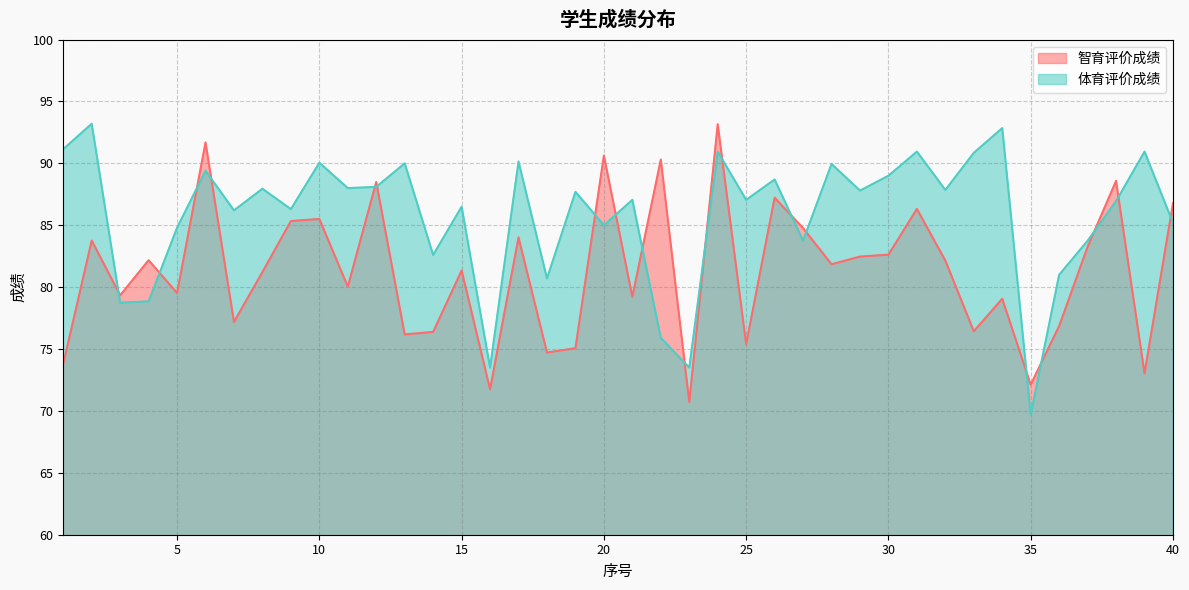

True or false: 智育评价成绩 and 体育评价成绩 cross at least once.

True